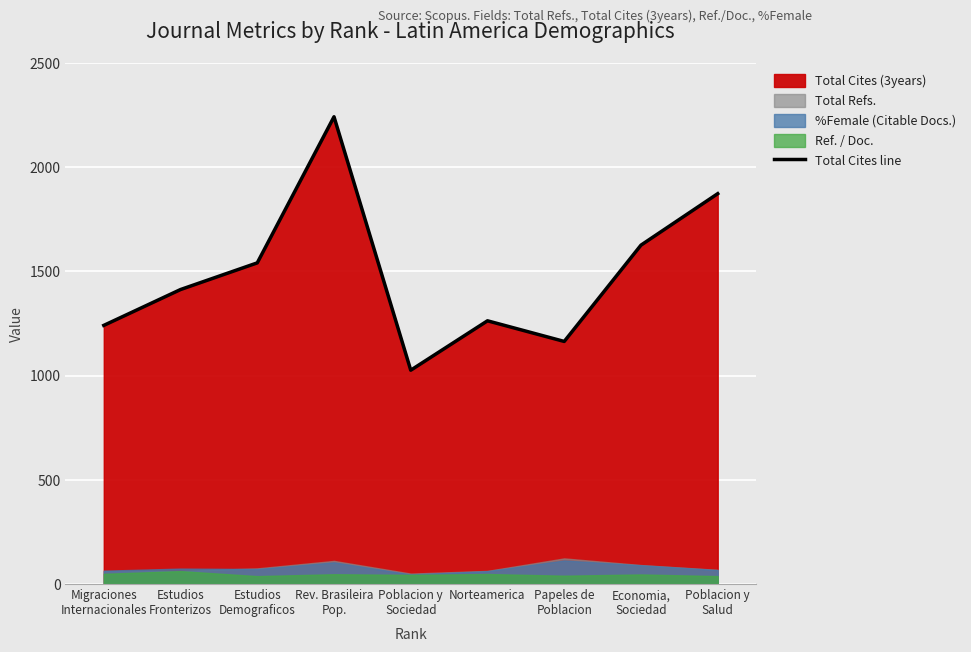

Reading left to right, list all the values displayed in this chart.

1241	1413	1541	2242	1026	1263	1164	1626	1873